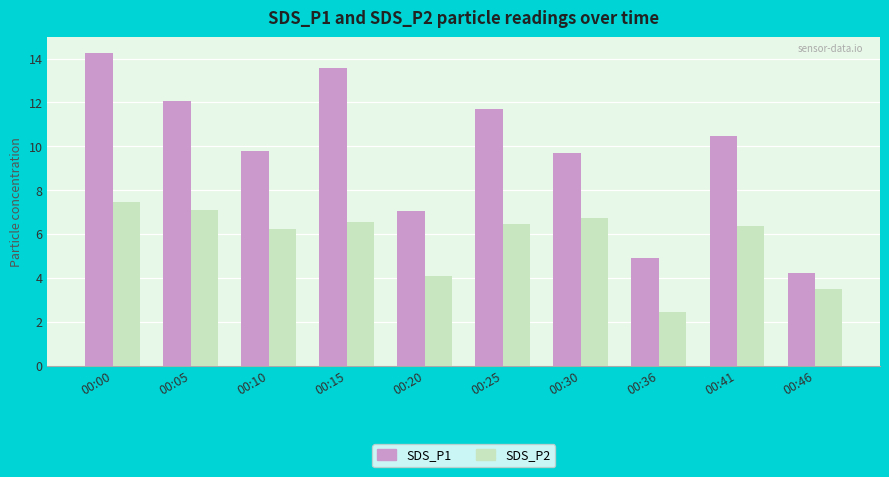

Which series changed the most between 00:15 and 00:41?

SDS_P1